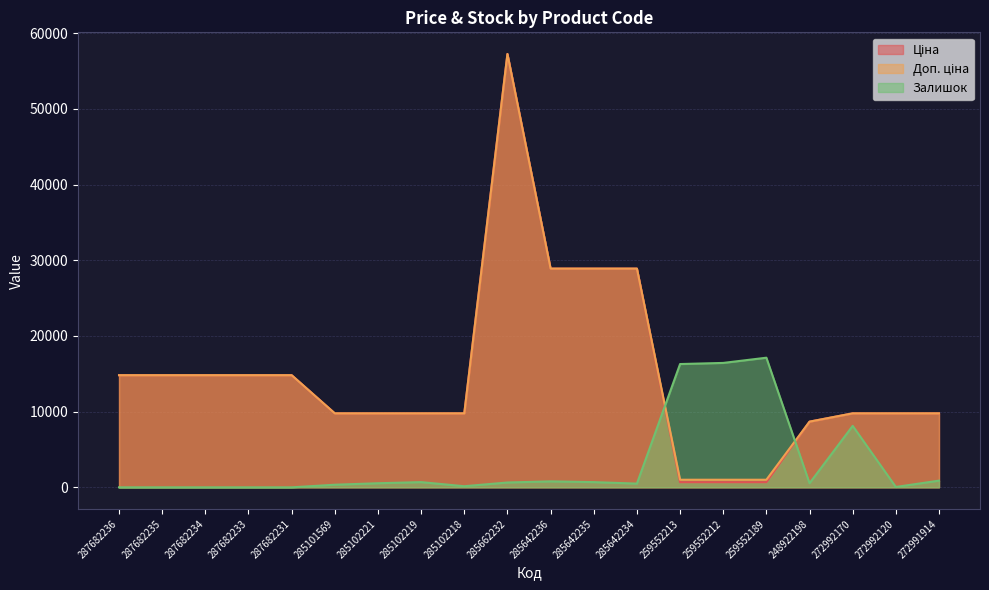

Which series ends up on top after the final intersection of Доп. ціна and Залишок?

Доп. ціна